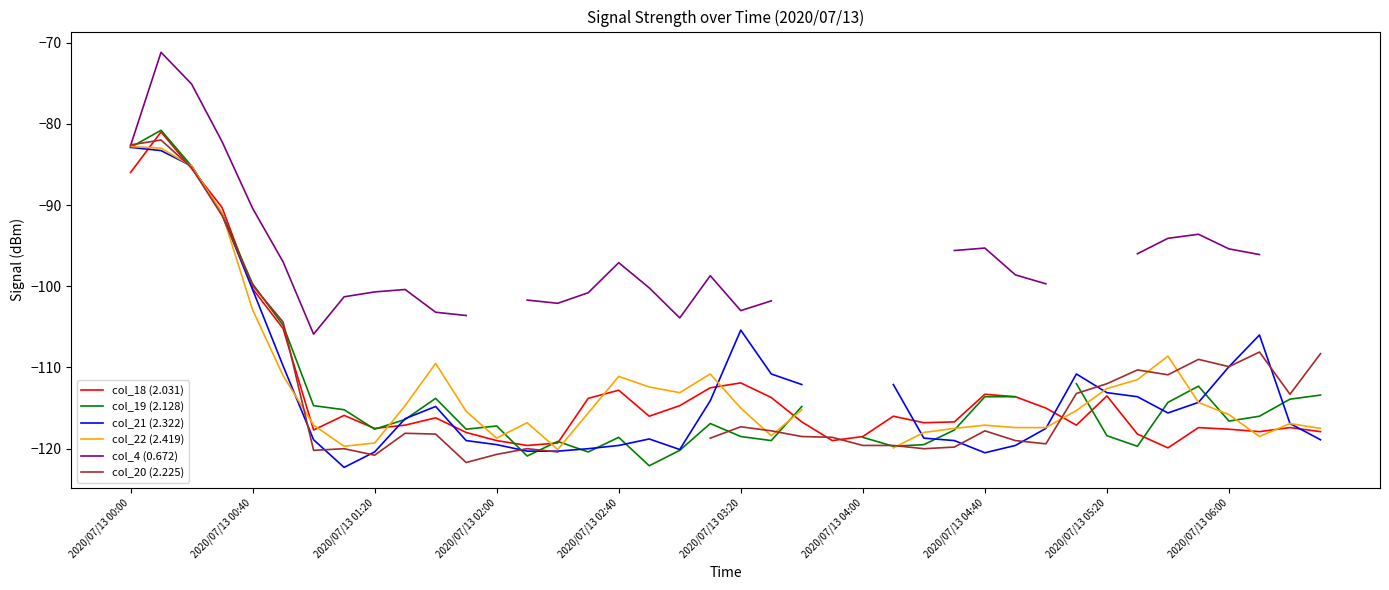

True or false: col_21 (2.322) and col_4 (0.672) intersect in this chart.

False